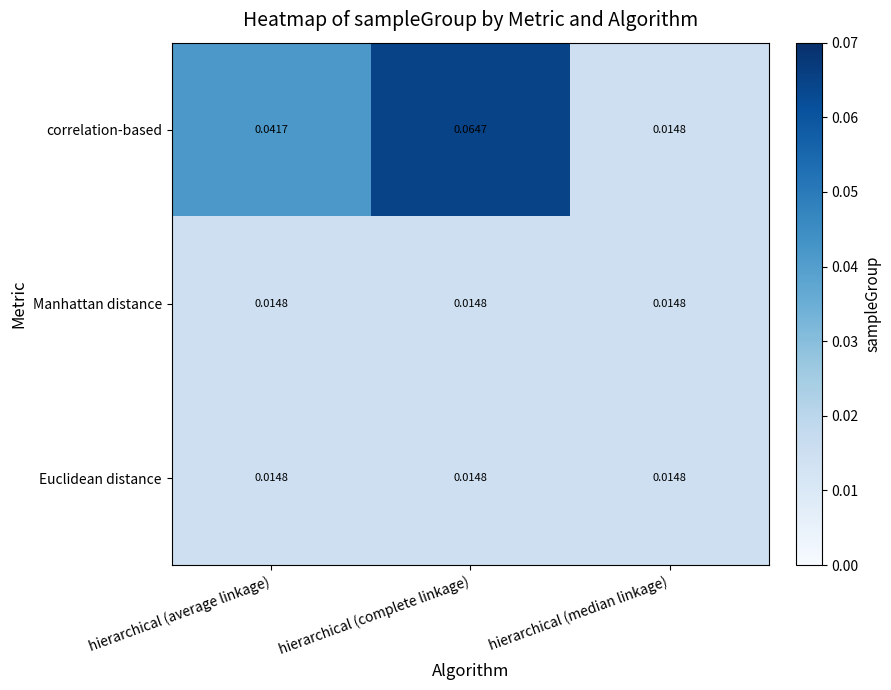

Which label corresponds to the largest value in the chart?

hierarchical (complete linkage)